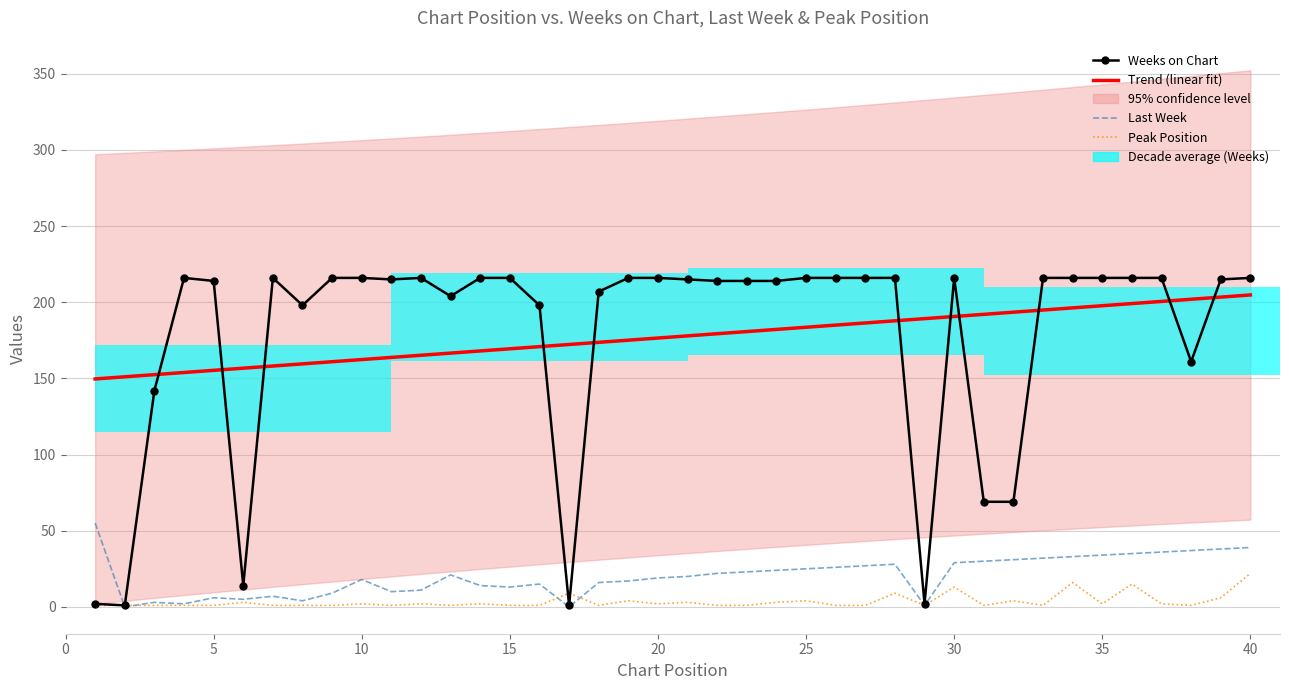

List the labels in order of Peak Position value, smallest first.

1, 2, 3, 4, 5, 7, 8, 9, 11, 13, 15, 16, 18, 22, 23, 26, 27, 29, 31, 33, 38, 10, 12, 14, 20, 35, 37, 6, 21, 24, 19, 25, 32, 39, 17, 28, 30, 36, 34, 40